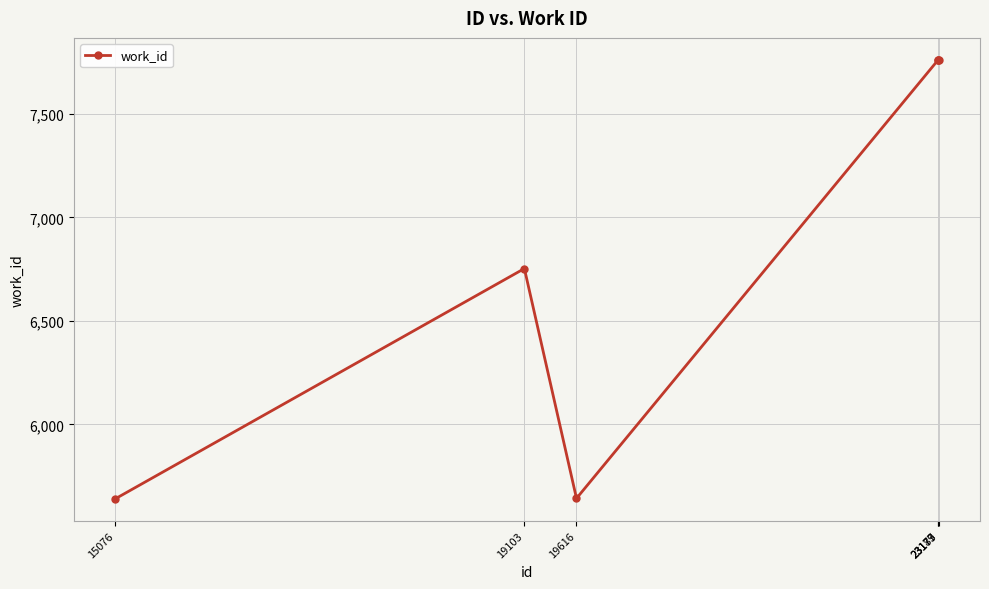

How many lines are shown in the chart?

1